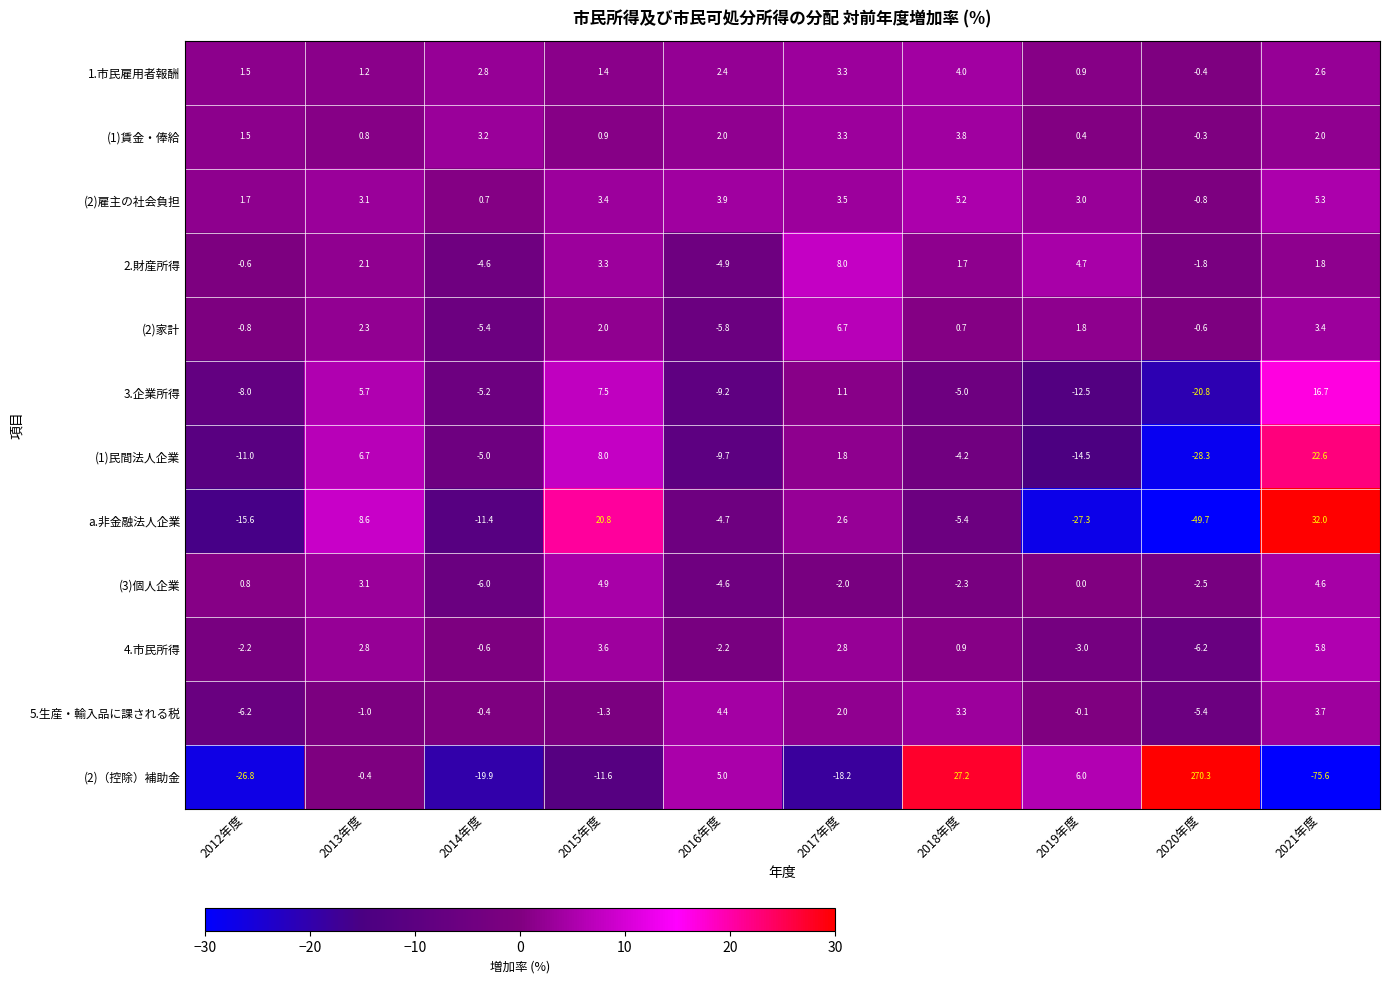

How many distinct data groups are displayed?

12